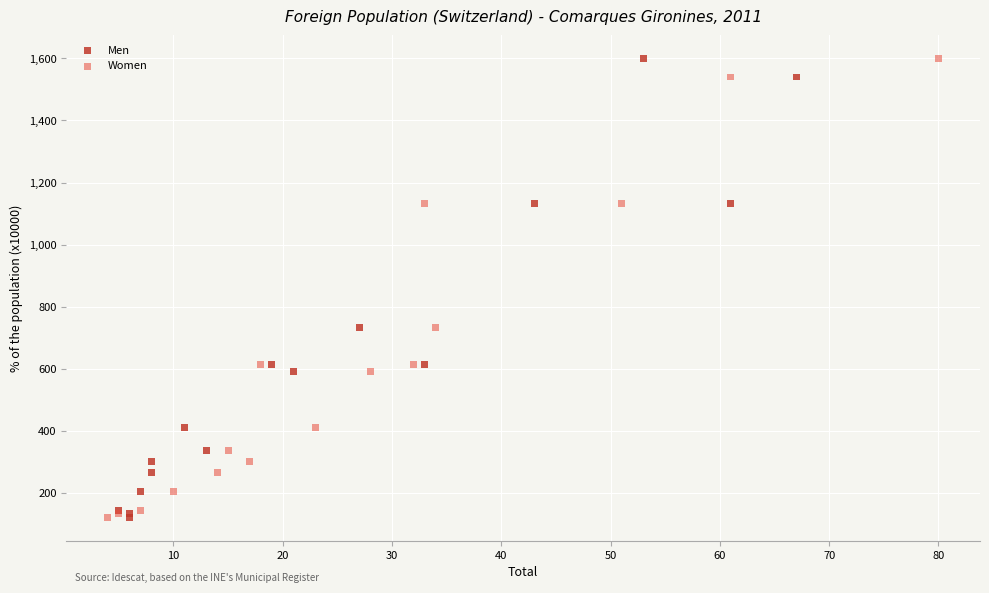

What are all the series names shown in the legend?

Men, Women